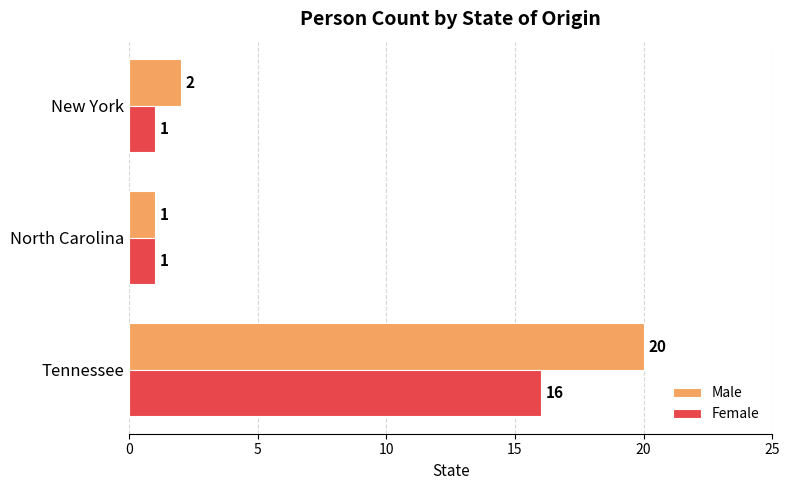

The value of Male at Tennessee is 20. True or false?

True